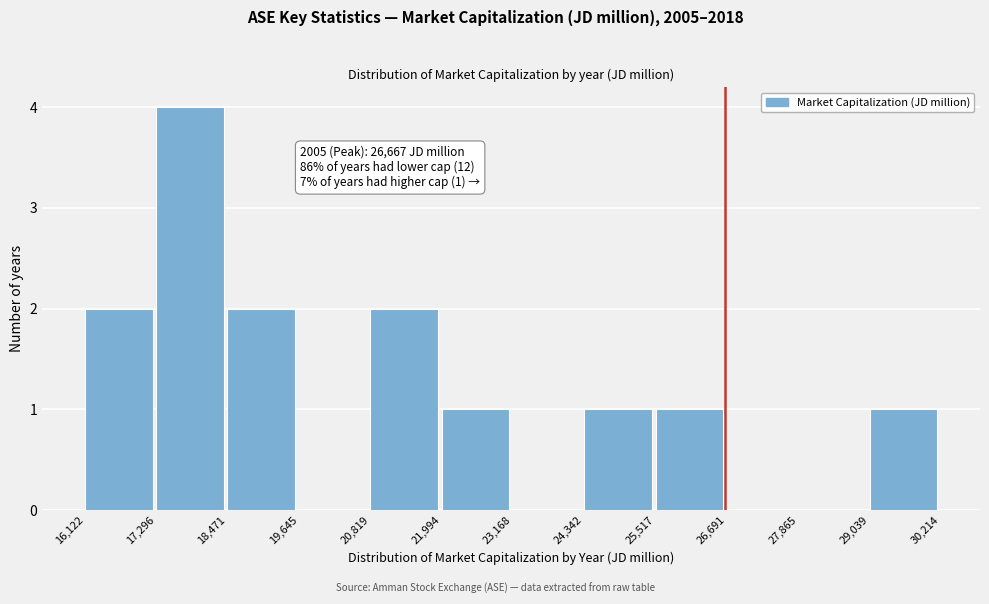

Over which range of the x-axis is the bar tallest?

17,296 to 18,471